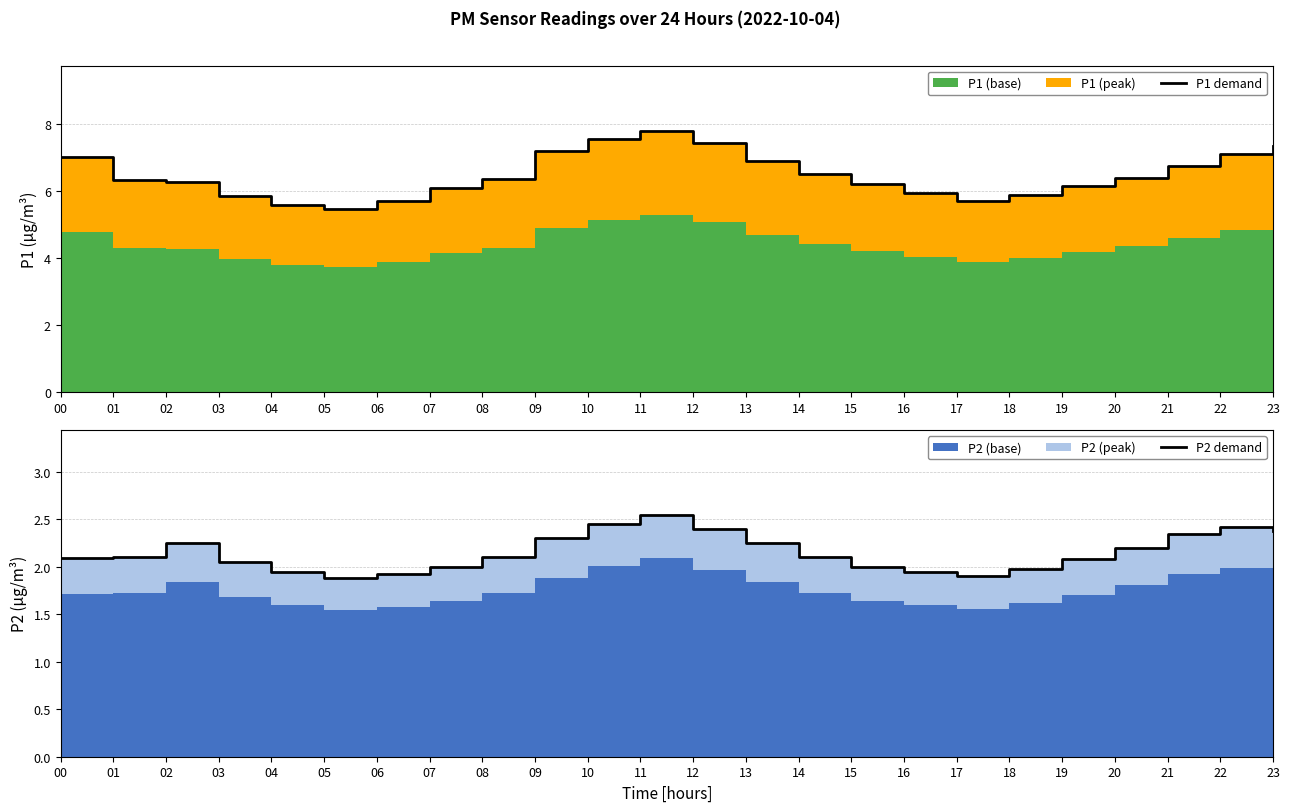

True or false: P1 demand and P2 demand intersect in this chart.

False